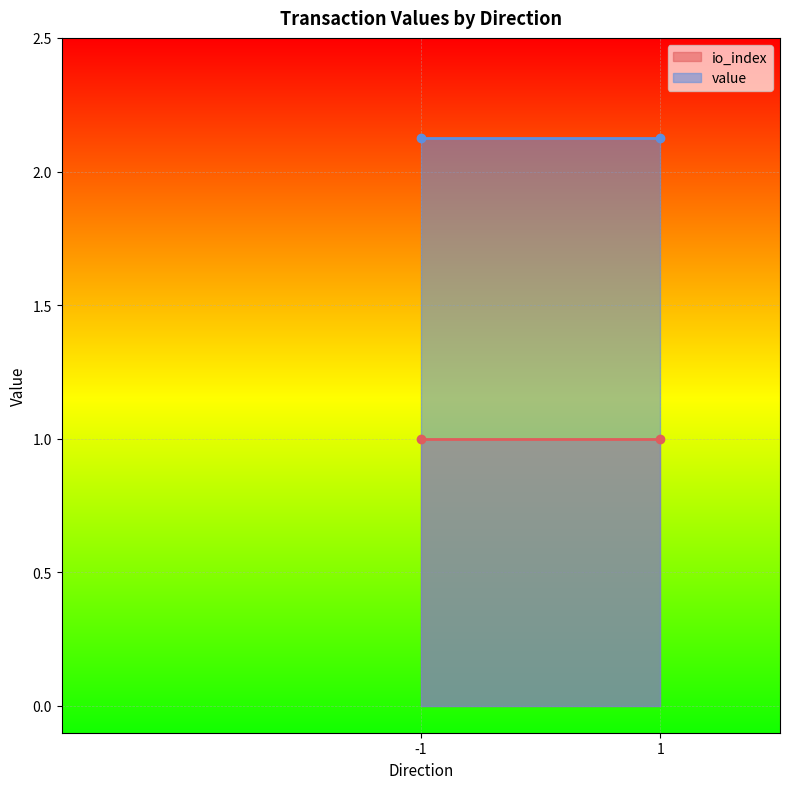

At how many categories does at least one series exceed 1?

2